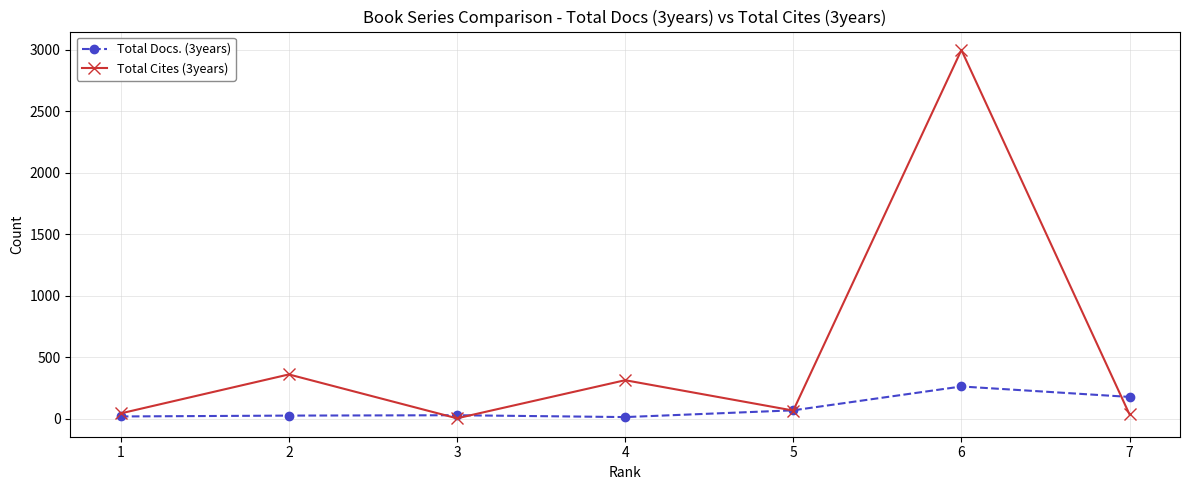

Where does the Total Cites (3years) series first go above 65?

2